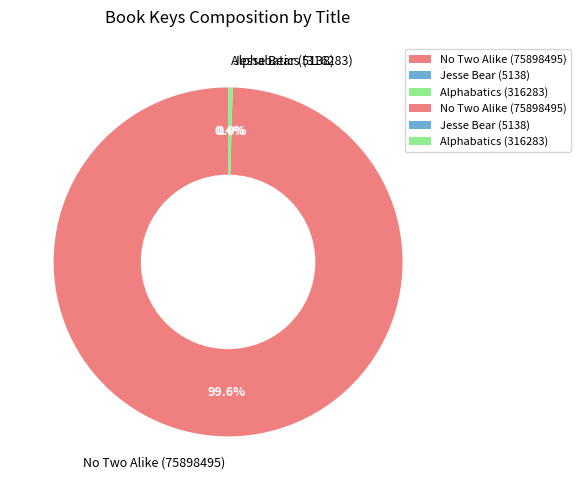

What percentage is NOT represented by No Two Alike (75898495)?

0.4%